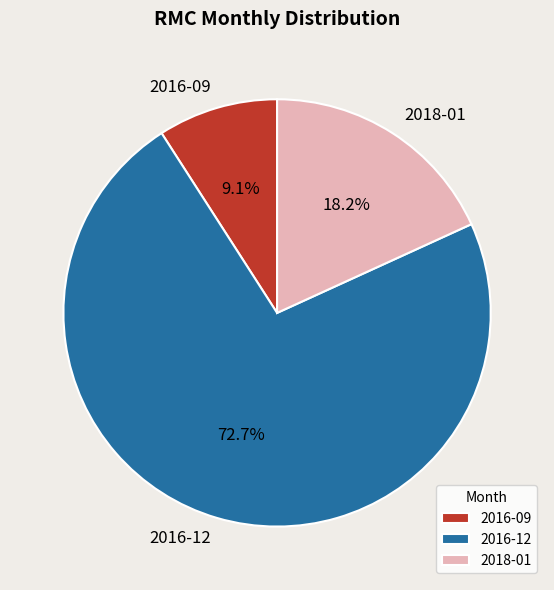

Rank the categories by value from highest to lowest.

2016-12, 2018-01, 2016-09